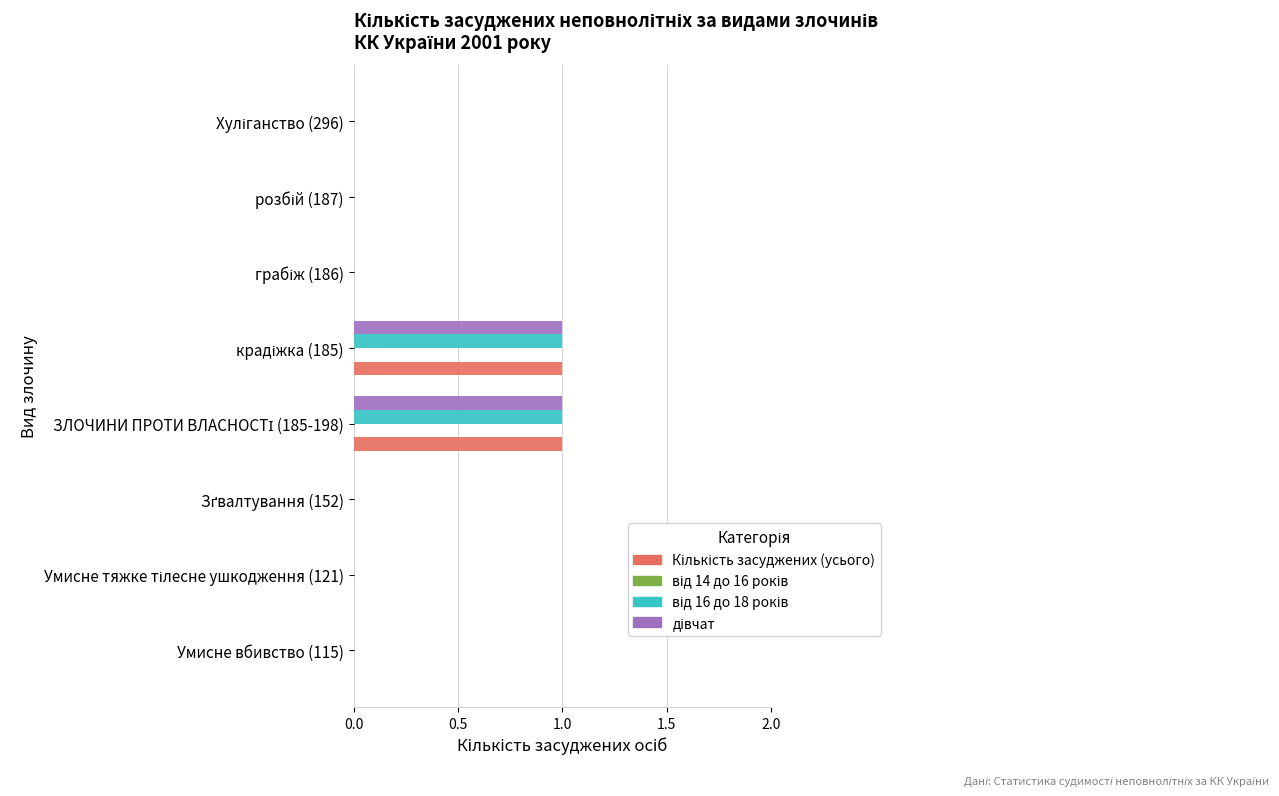

What is the maximum value shown in the chart?

1